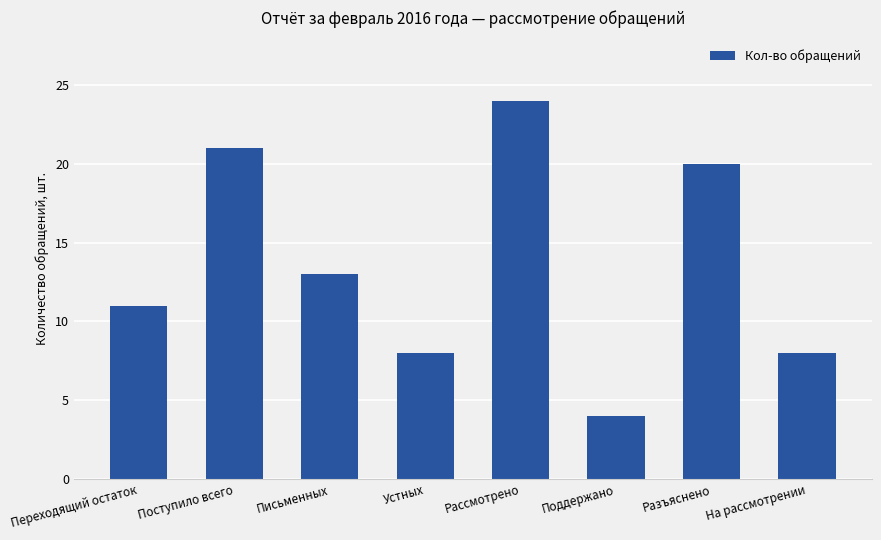

Reading left to right, list all the values displayed in this chart.

11	21	13	8	24	4	20	8